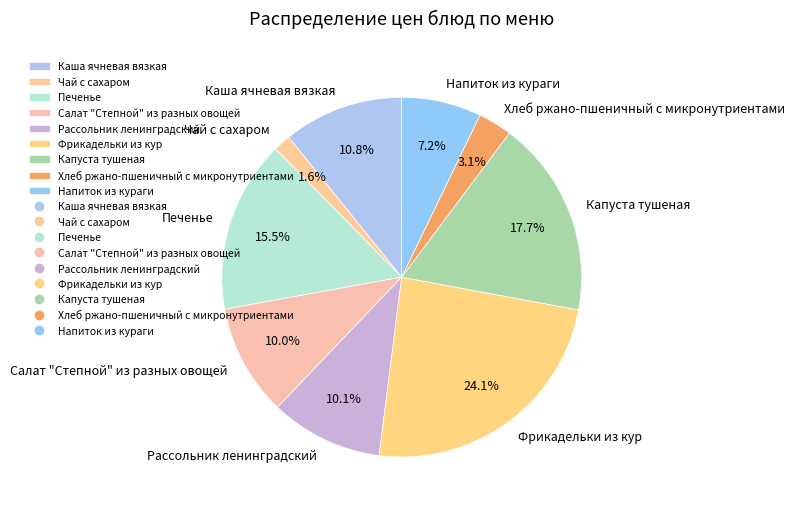

What percentage is the Салат "Степной" из разных овощей slice, to the nearest percent?

10%